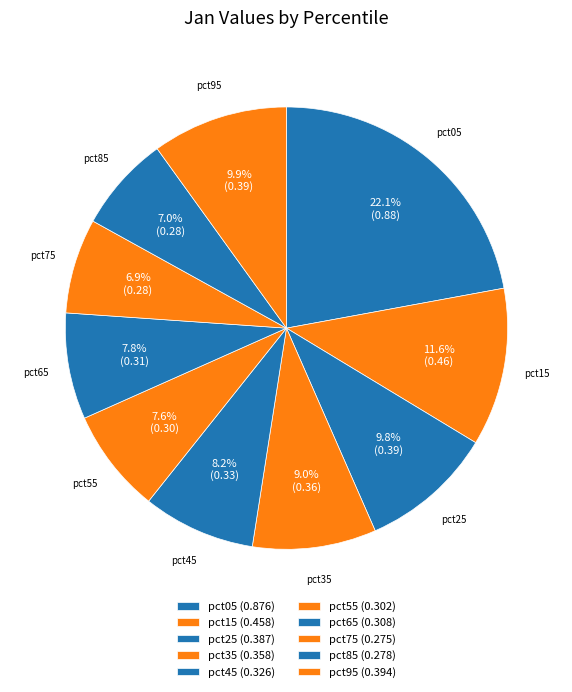

Is it true that pct85 is 1% of the pie?

False